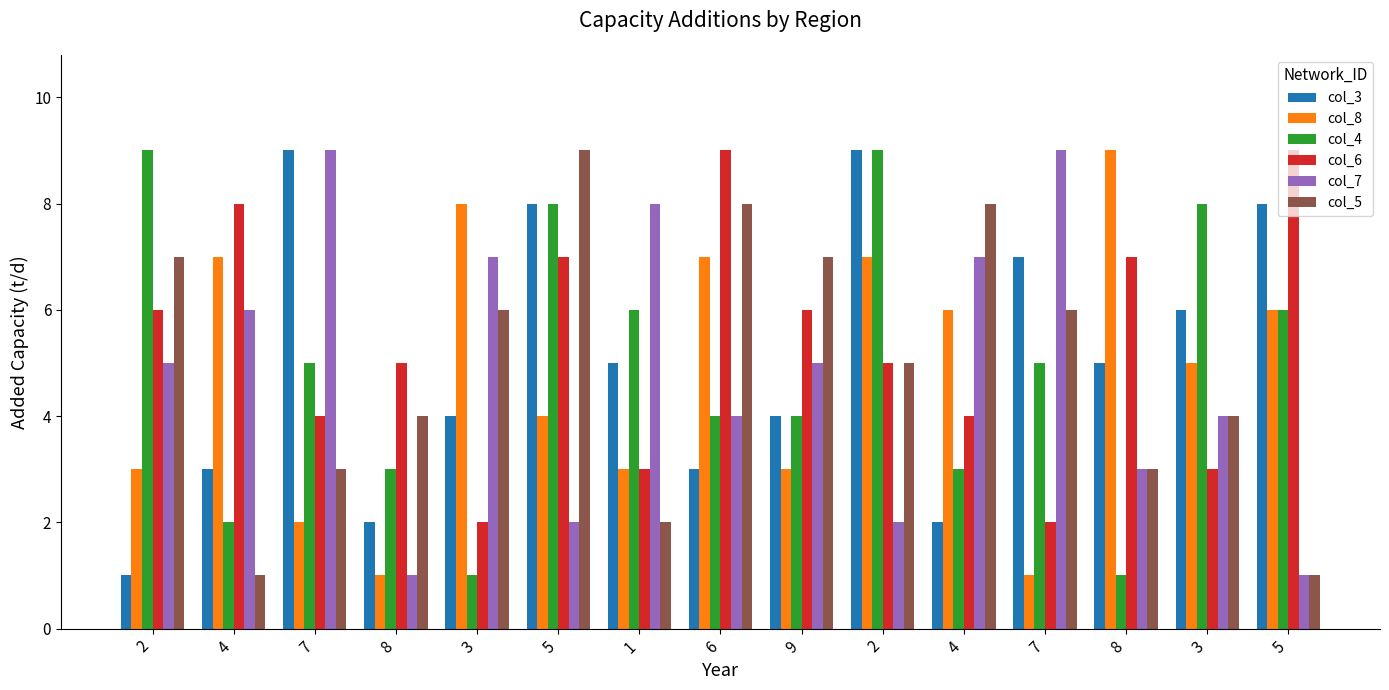

What is the label of the 11th bar from the left?

4